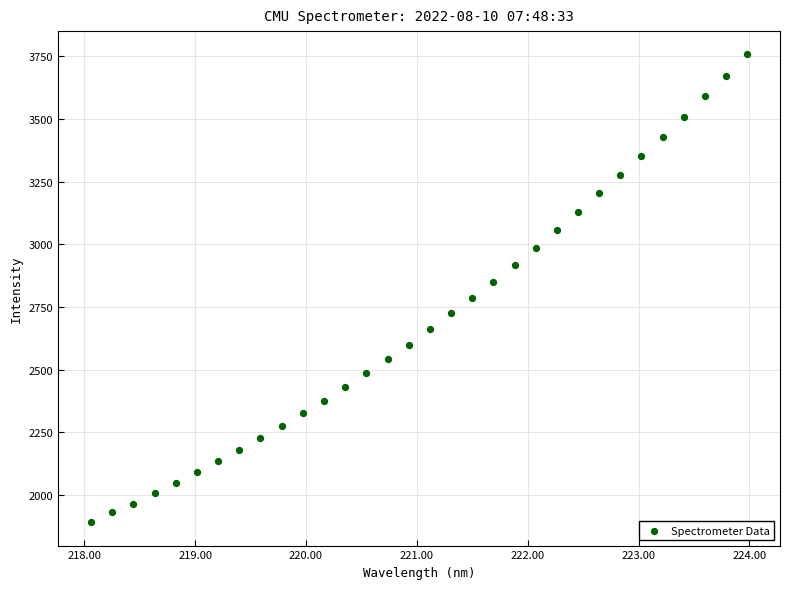

What is the range of Y values (max minus min)?

1866.5